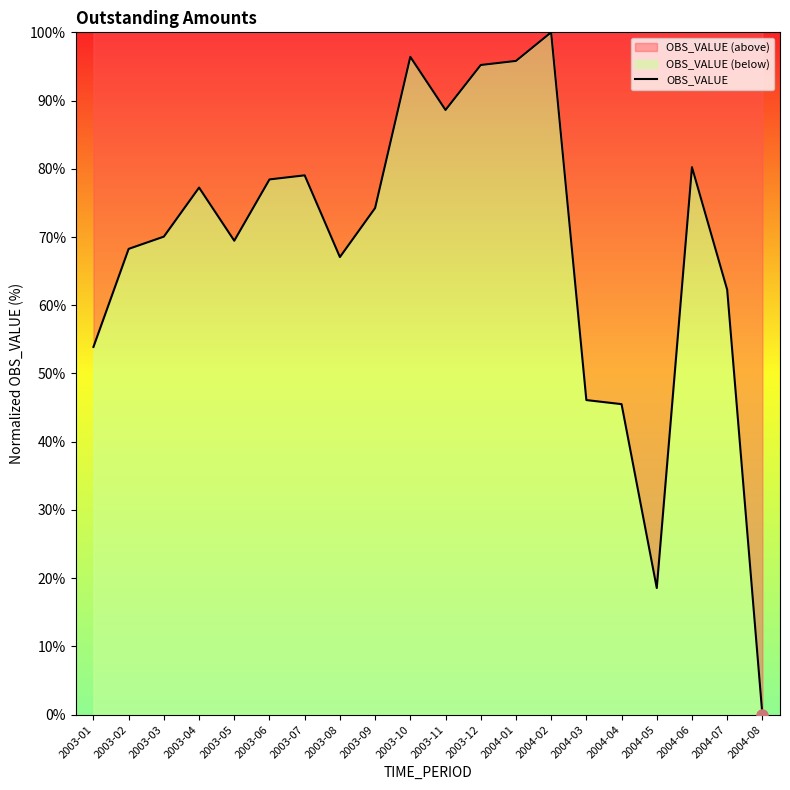

True or false: the data shows 70.1 at 2003-03.

True